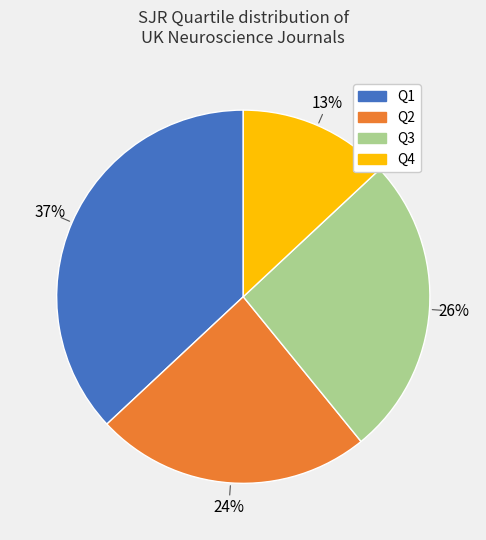

Is there any slice that represents more than half of the pie?

No